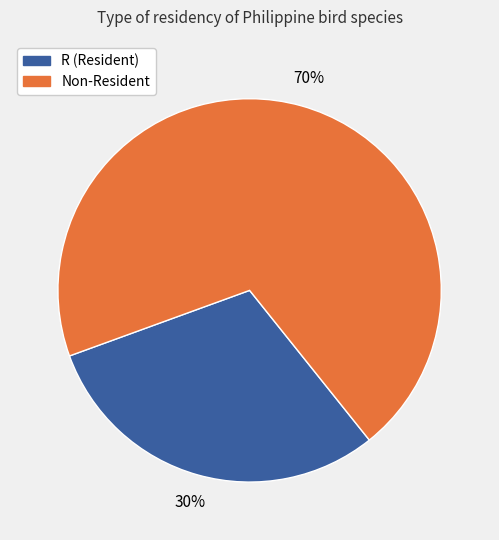

Is there a majority slice in this chart?

Yes